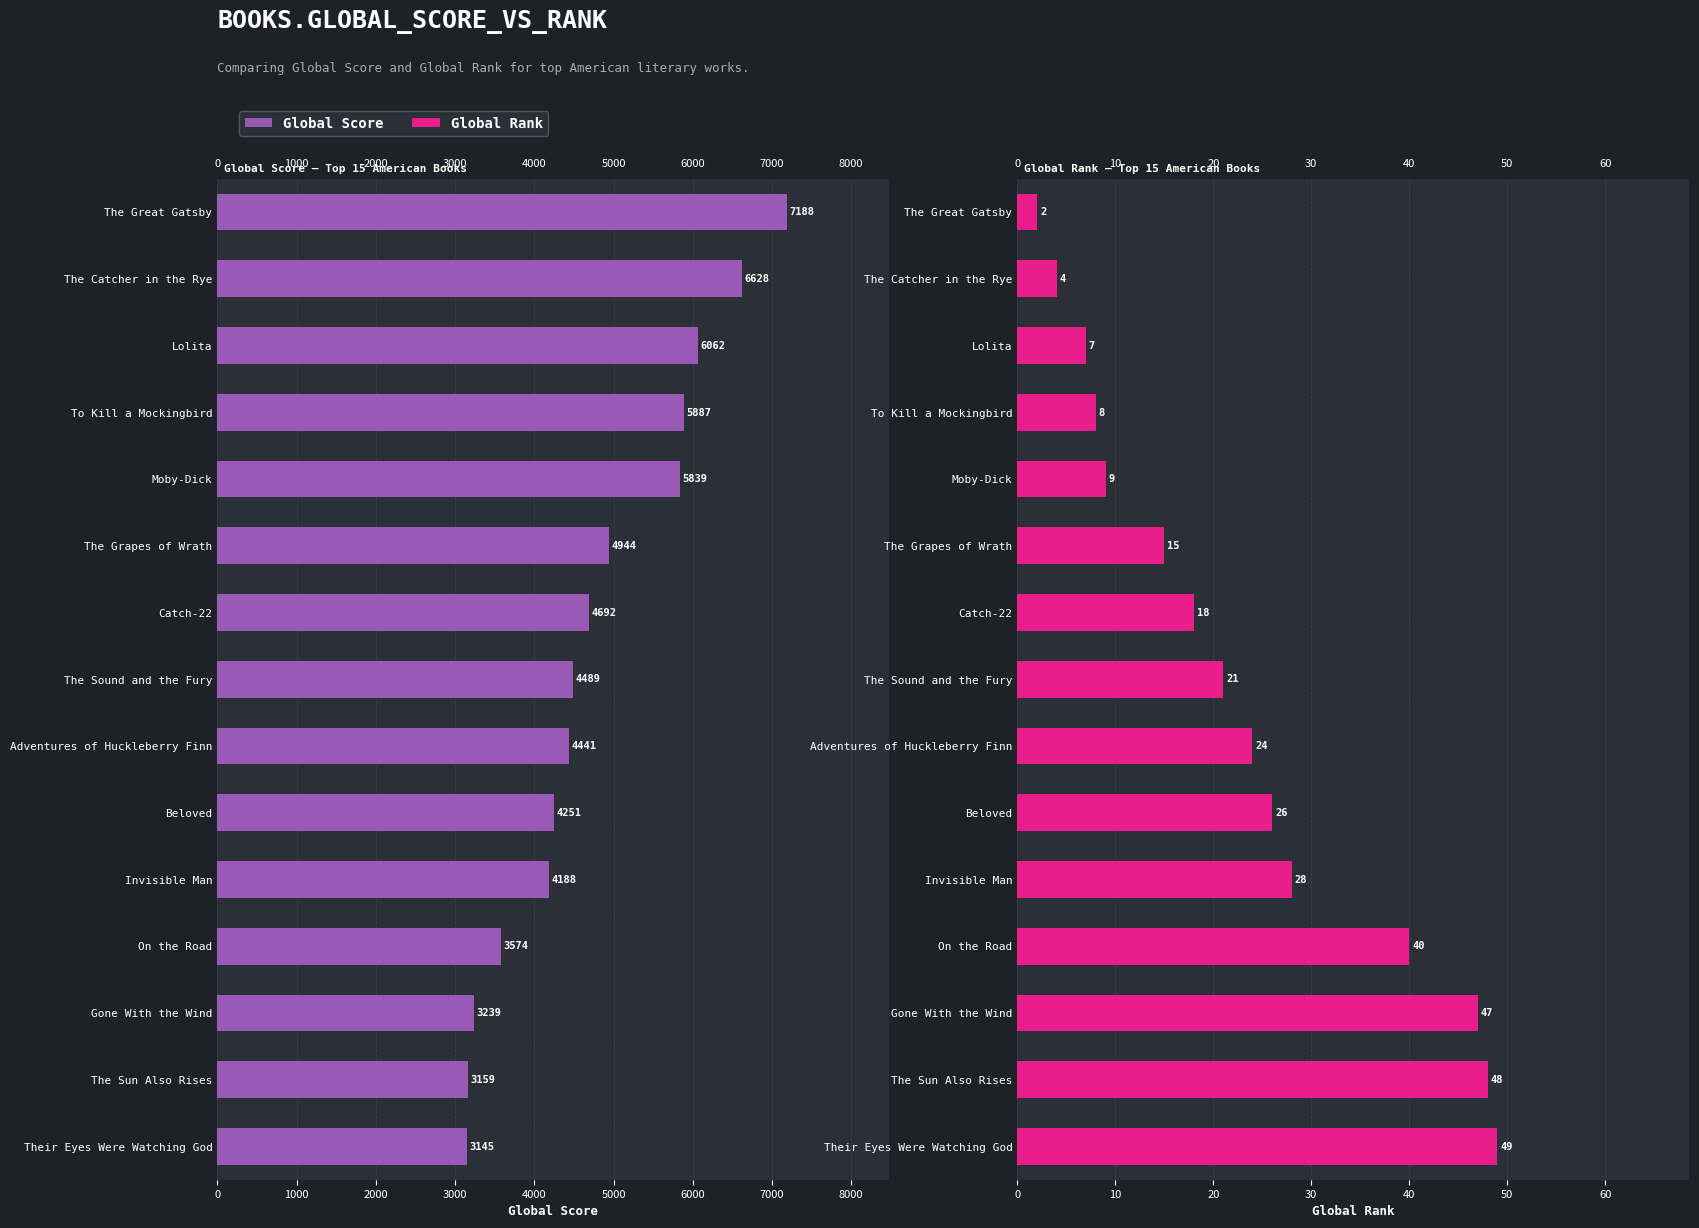

Are the bars horizontal?

Yes